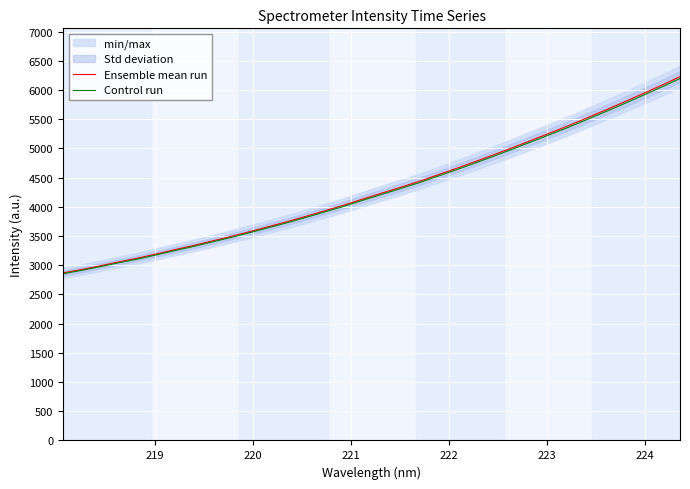

Reading left to right, list all the values displayed in this chart.

Ensemble mean run: 2869.2	2926.9	2991.2	3058.9	3122.0	3194.0	3268.7	3339.8	3417.8	3494.8	3577.0	3662.3	3748.6	3839.1	3933.8	4027.6	4130.7	4230.7	4330.0	4431.6	4543.0	4654.5	4770.1	4887.5	5008.9	5133.6	5258.6	5384.9	5519.2	5654.6	5792.8	5935.0	6078.4	6226.8
Control run: 2854.8	2912.3	2976.3	3043.6	3106.4	3178.1	3252.4	3323.1	3400.7	3477.3	3559.1	3644.0	3729.8	3819.9	3914.2	4007.5	4110.0	4209.5	4308.3	4409.4	4520.3	4631.2	4746.3	4863.0	4983.9	5108.0	5232.4	5358.0	5491.6	5626.4	5763.9	5905.3	6048.0	6195.7